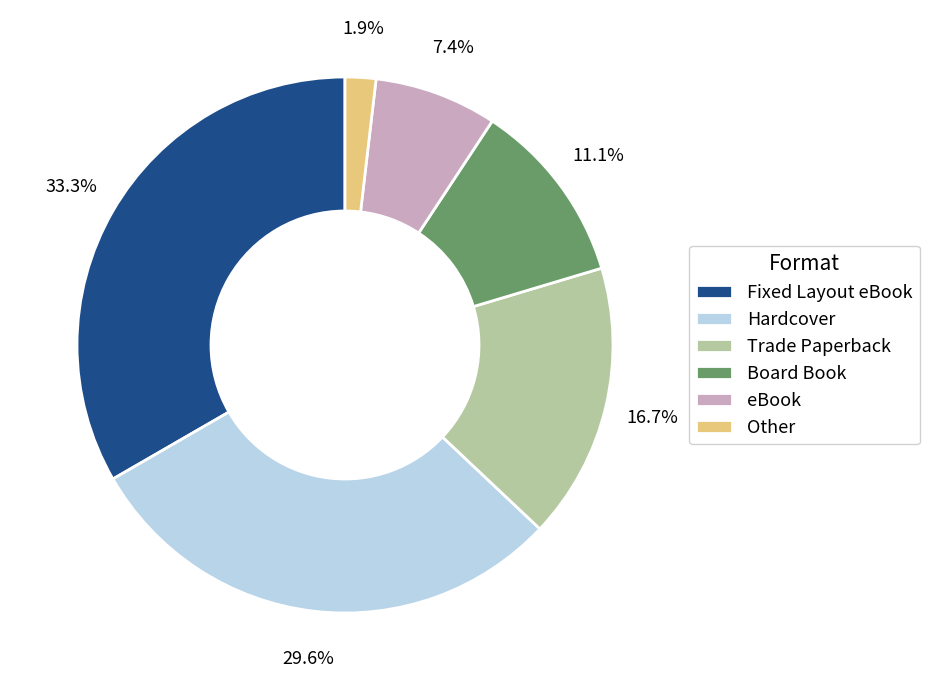

Which category has the smallest portion of the pie?

Other